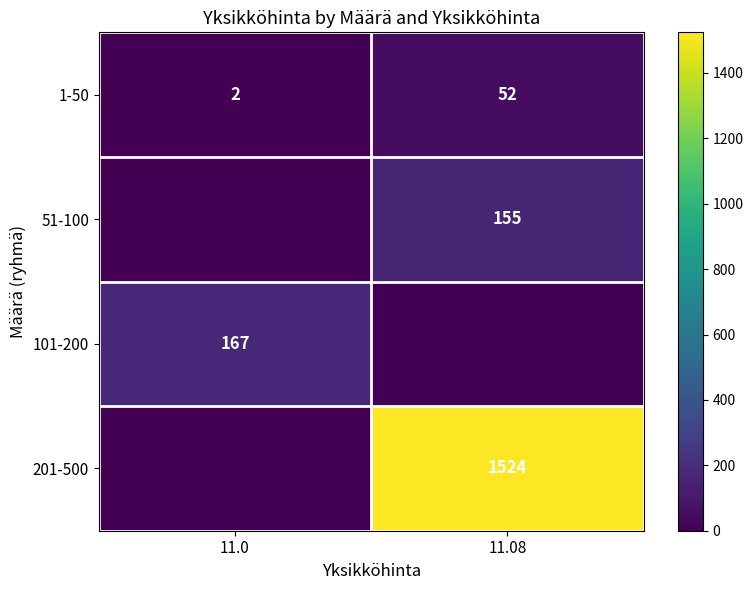

What is the average value of the 1-50 series?

27